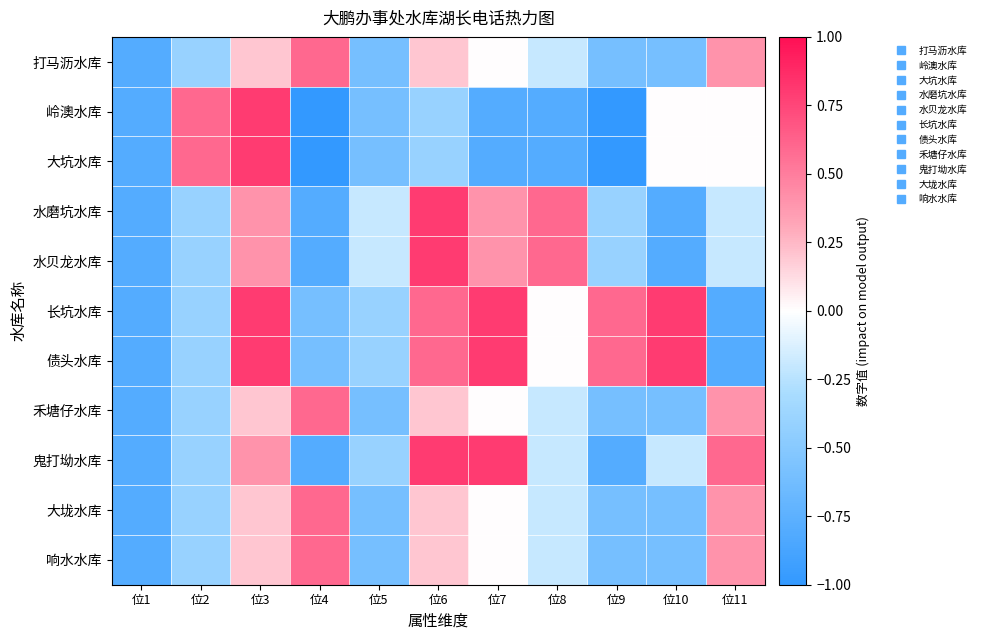

At how many categories does at least one series exceed 0?

9